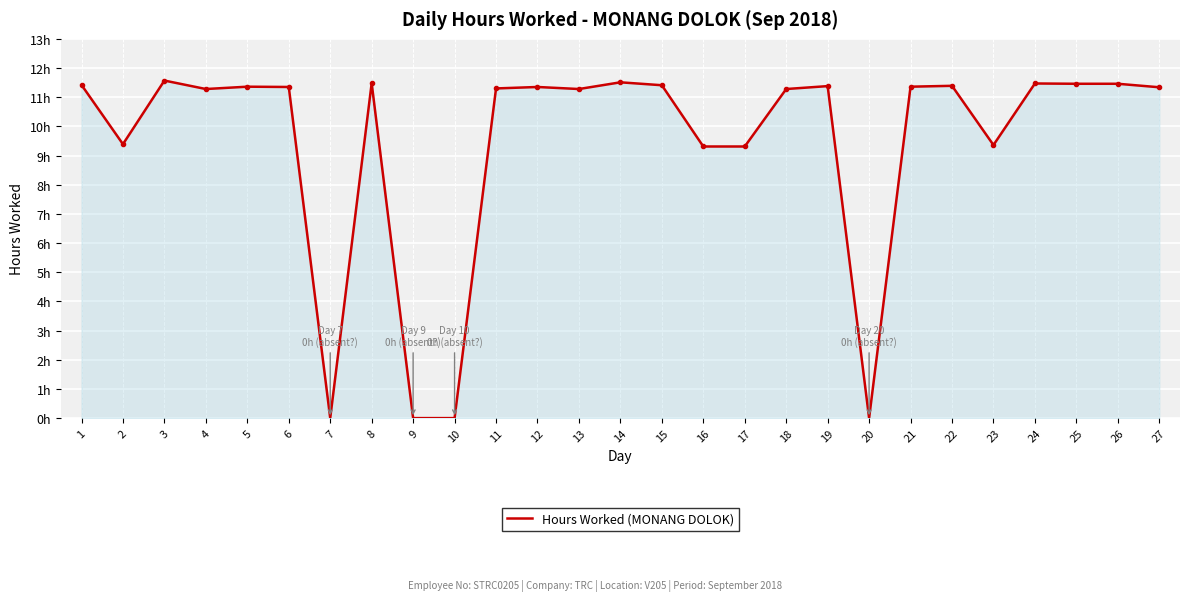

What is the greatest value displayed?

11.6